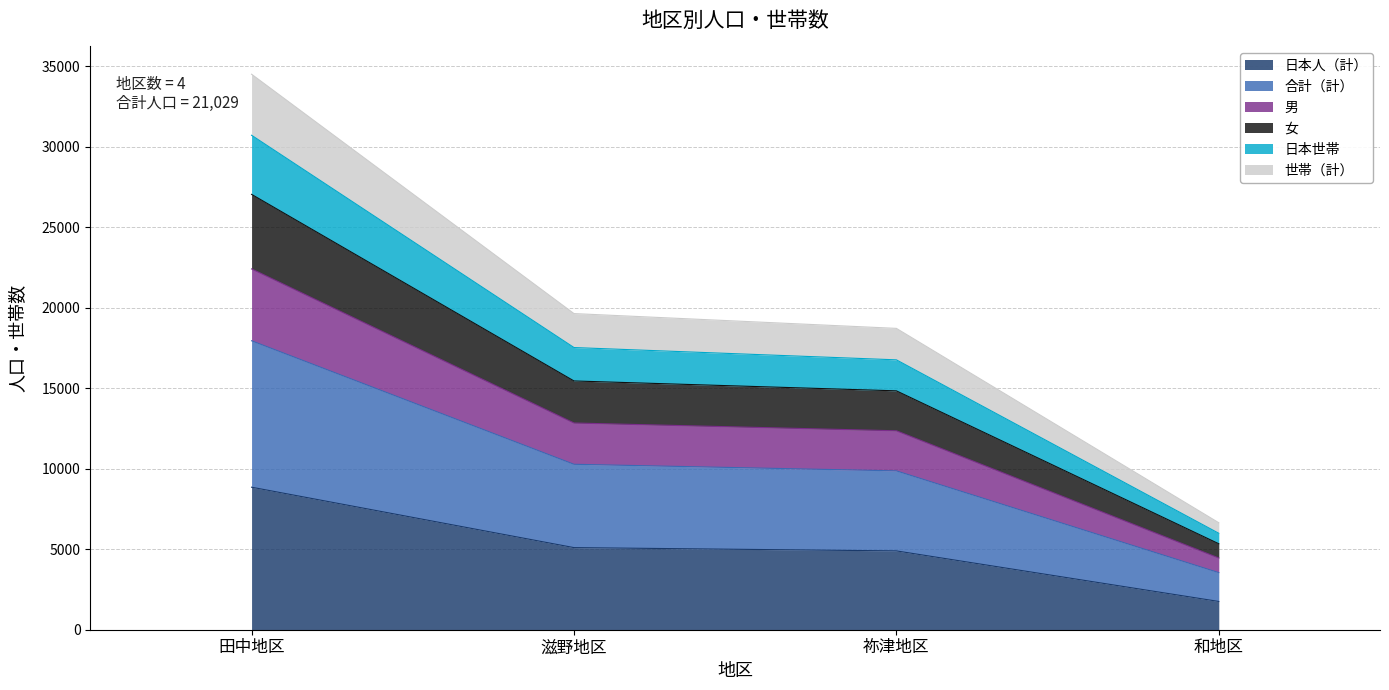

What is the minimum value shown in the chart?

1755